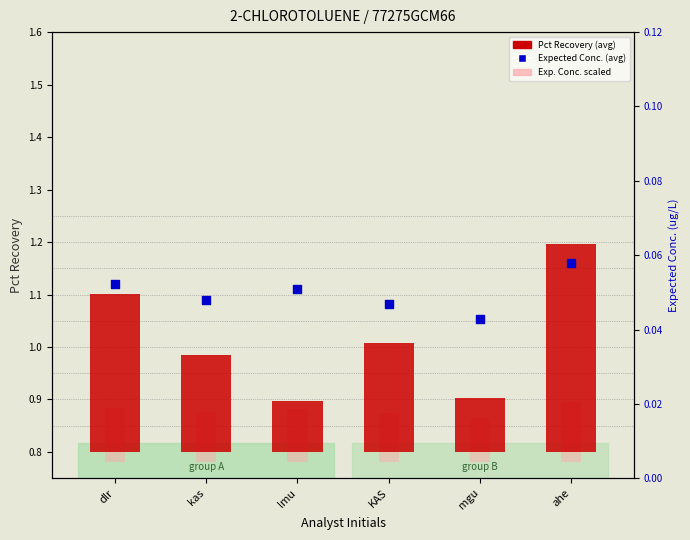

Which series has the largest total across all categories?

Pct Recovery